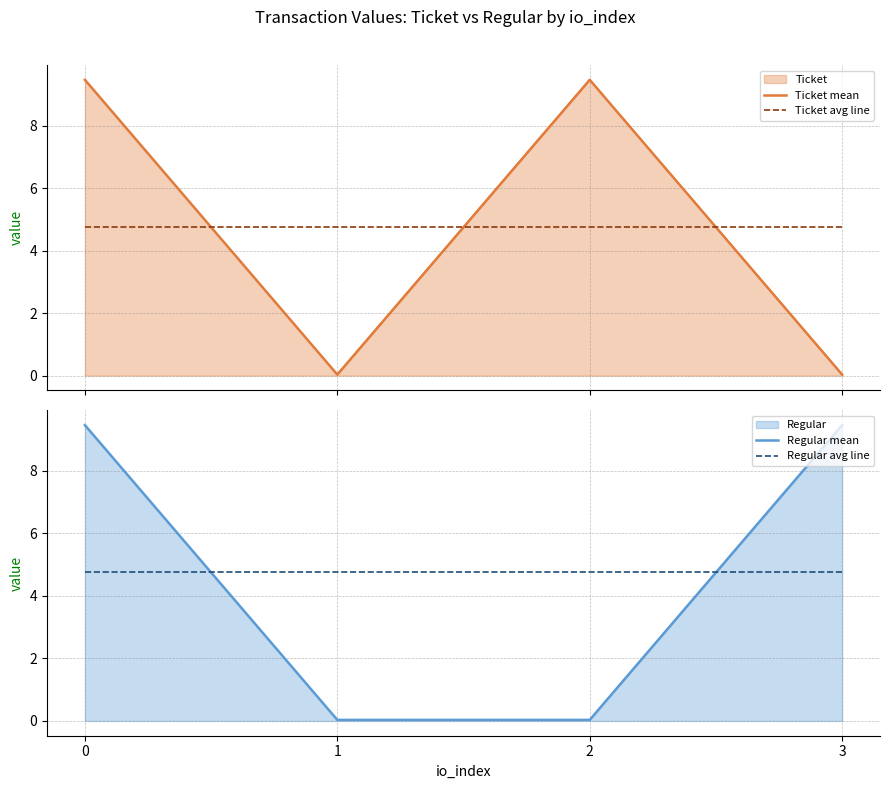

The value of Regular avg line at 1 is 1.1. True or false?

False